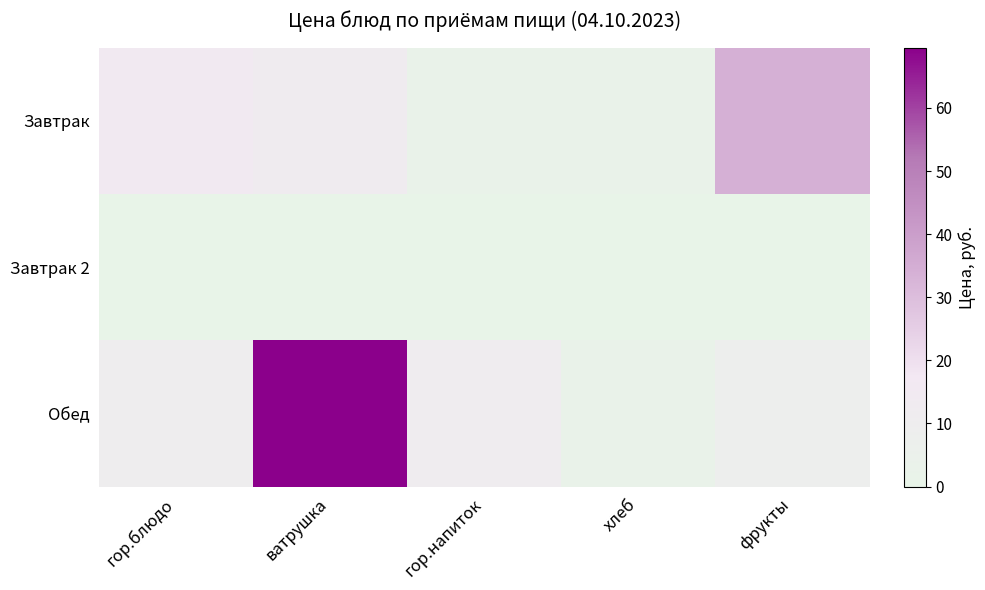

At which category is the sum across all series the highest?

ватрушка